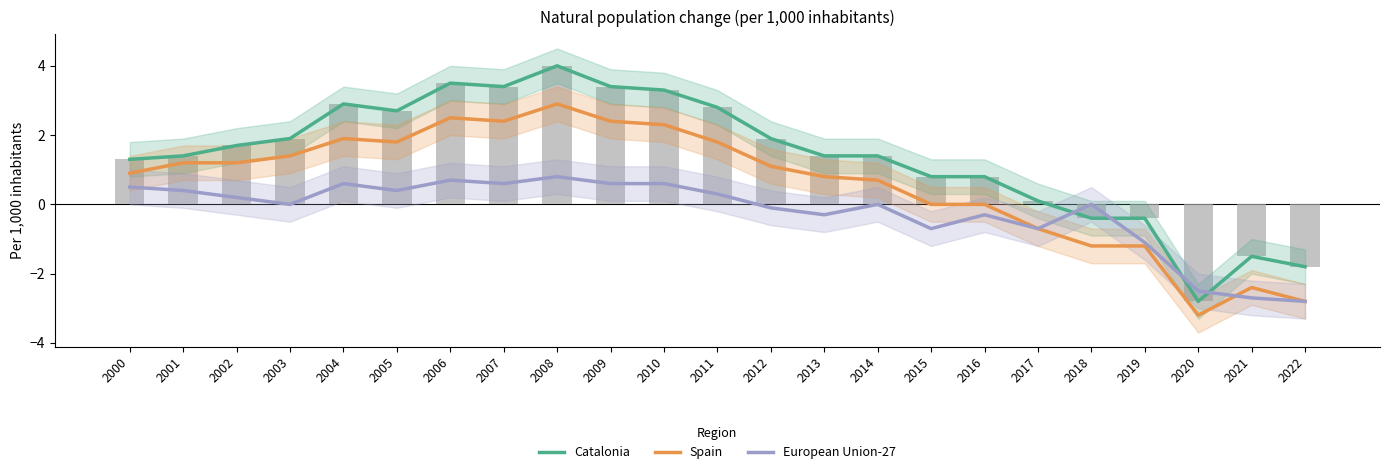

How many series are shown in this chart?

4